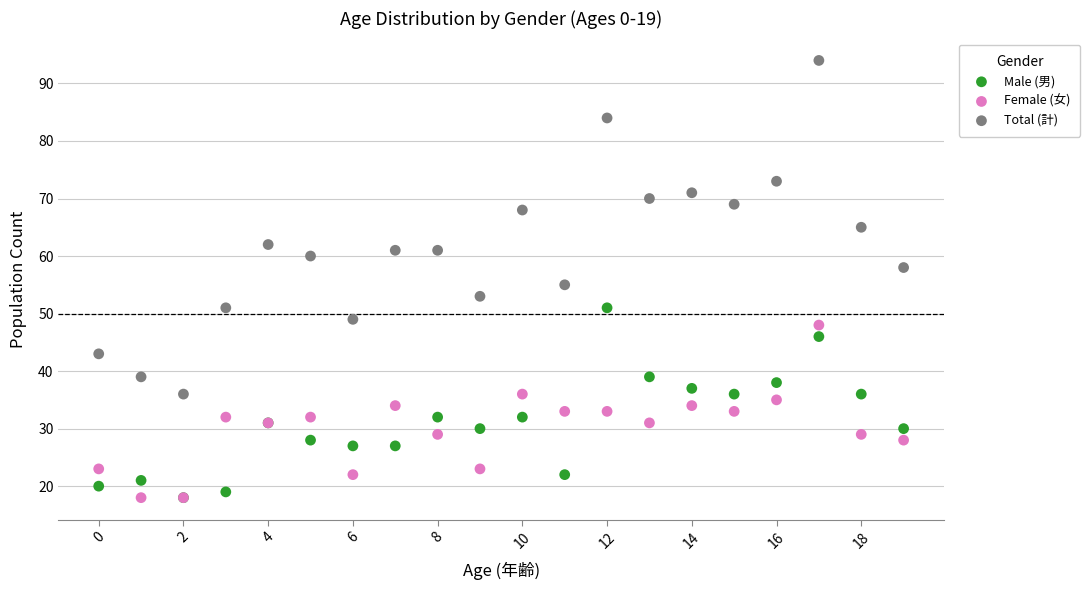

Across all series, what Y value is closest to 56?

55